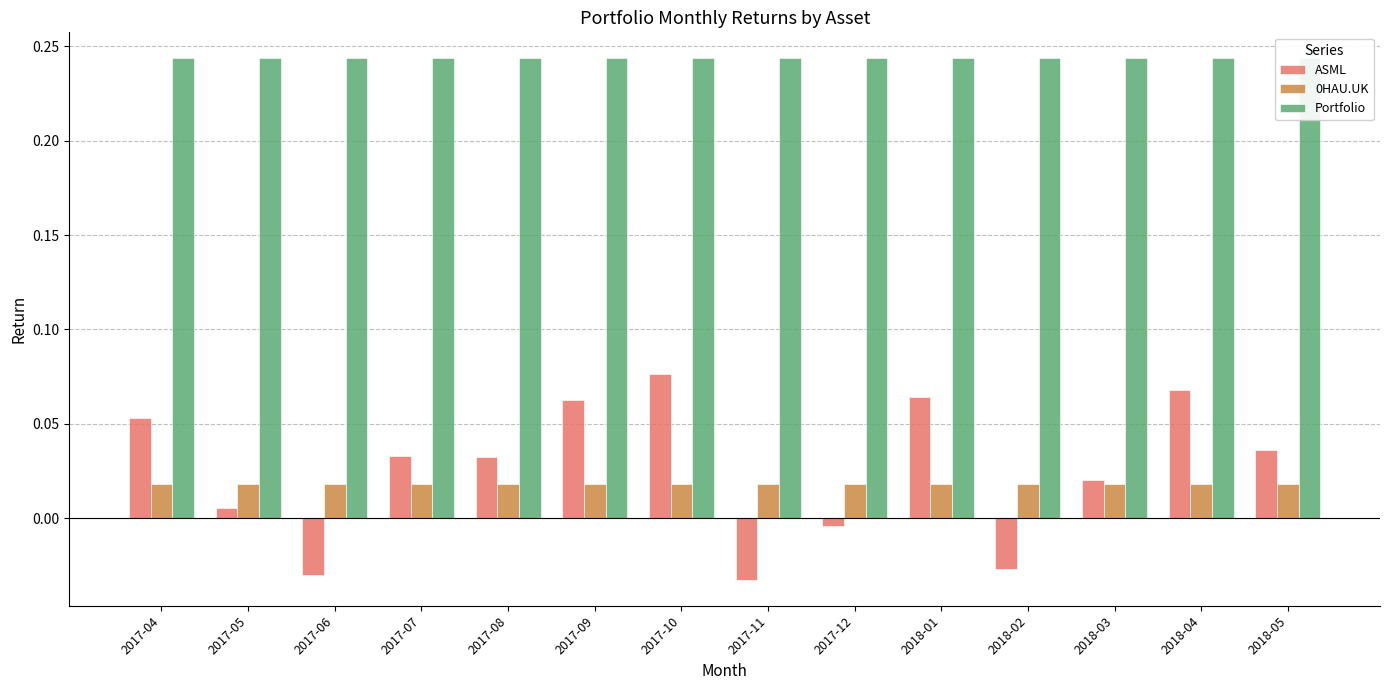

Between 2017-05 and 2018-01, which series saw the biggest shift?

ASML